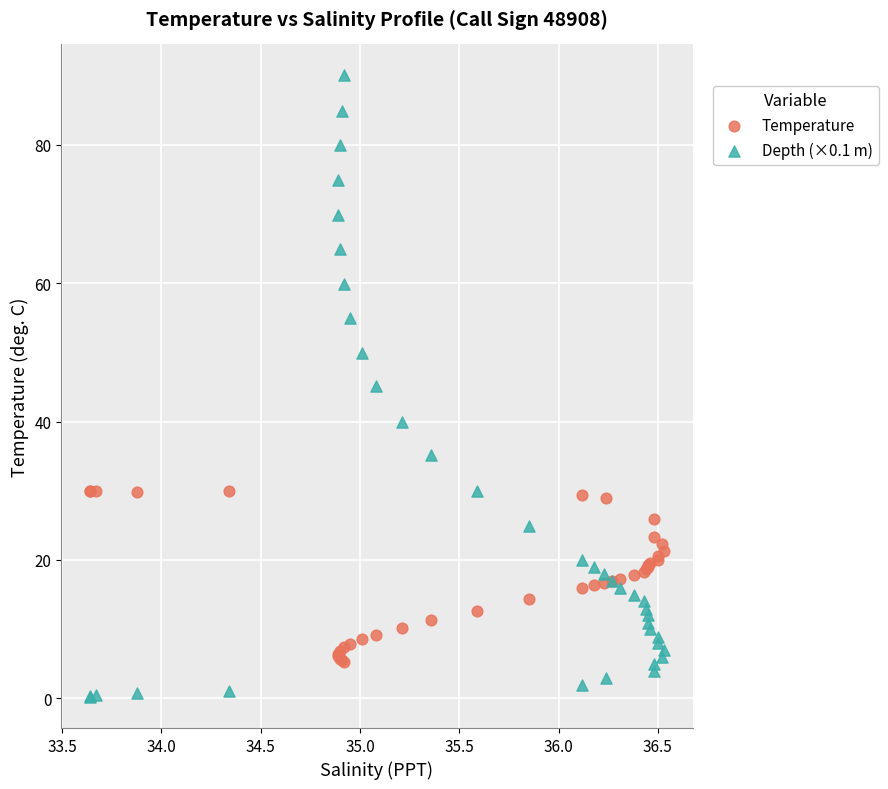

Which series has the largest Y range (max minus min)?

Depth (×0.1 m)